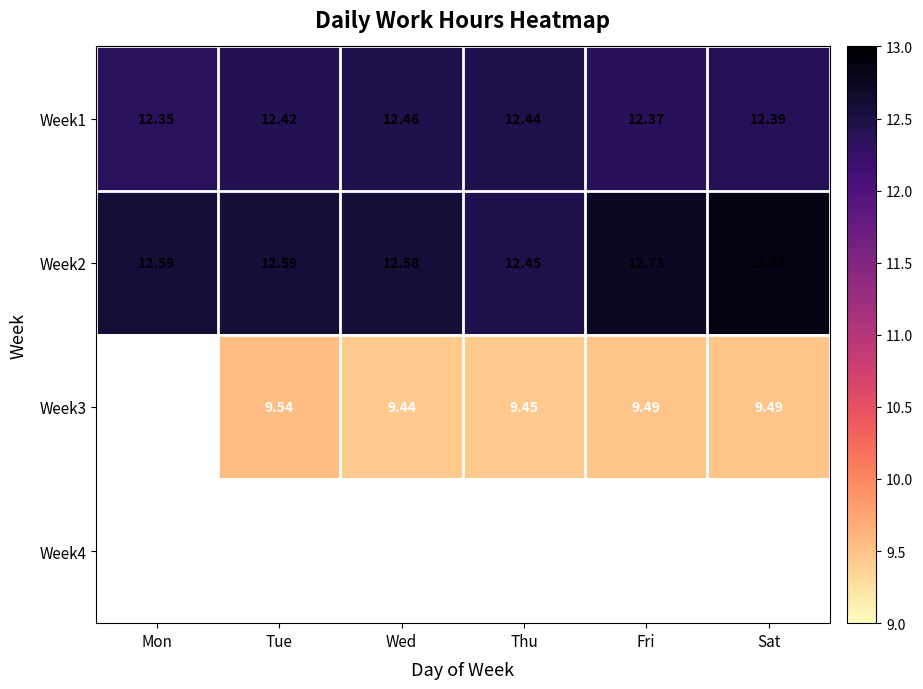

What is the maximum value shown in the chart?

12.8